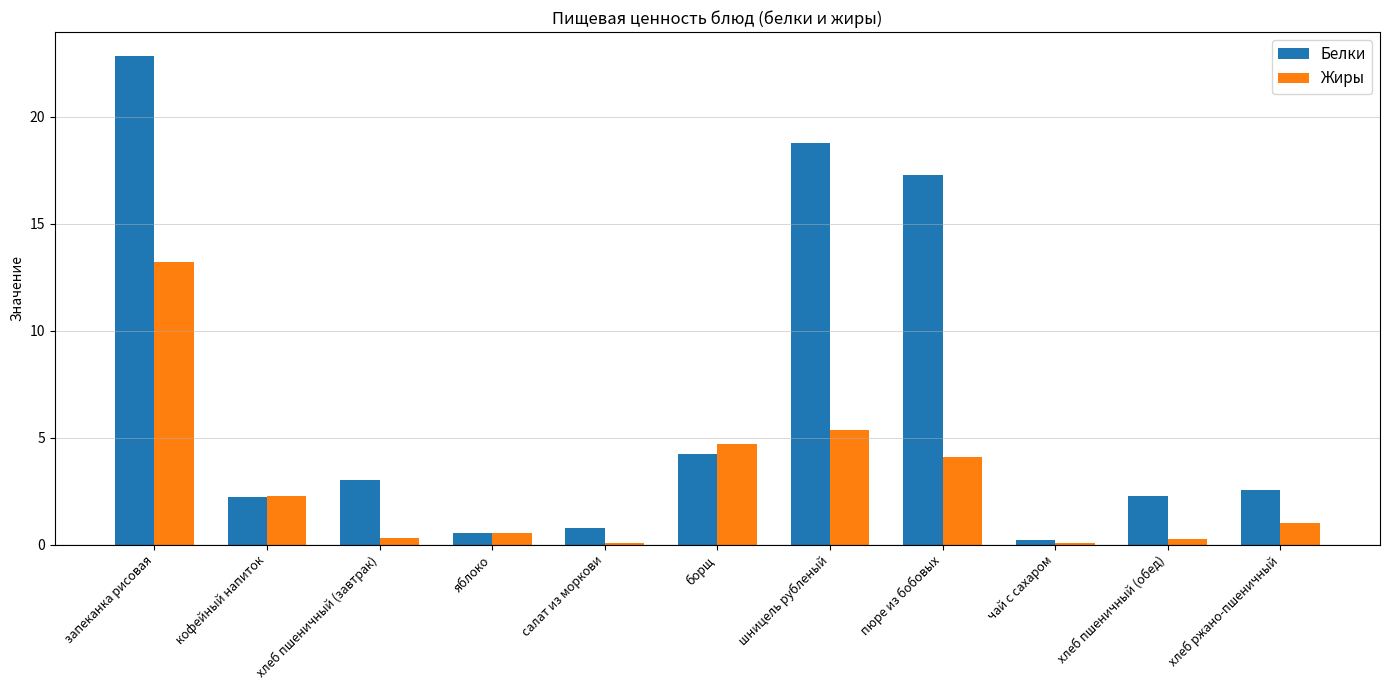

How many groups of bars are there?

11